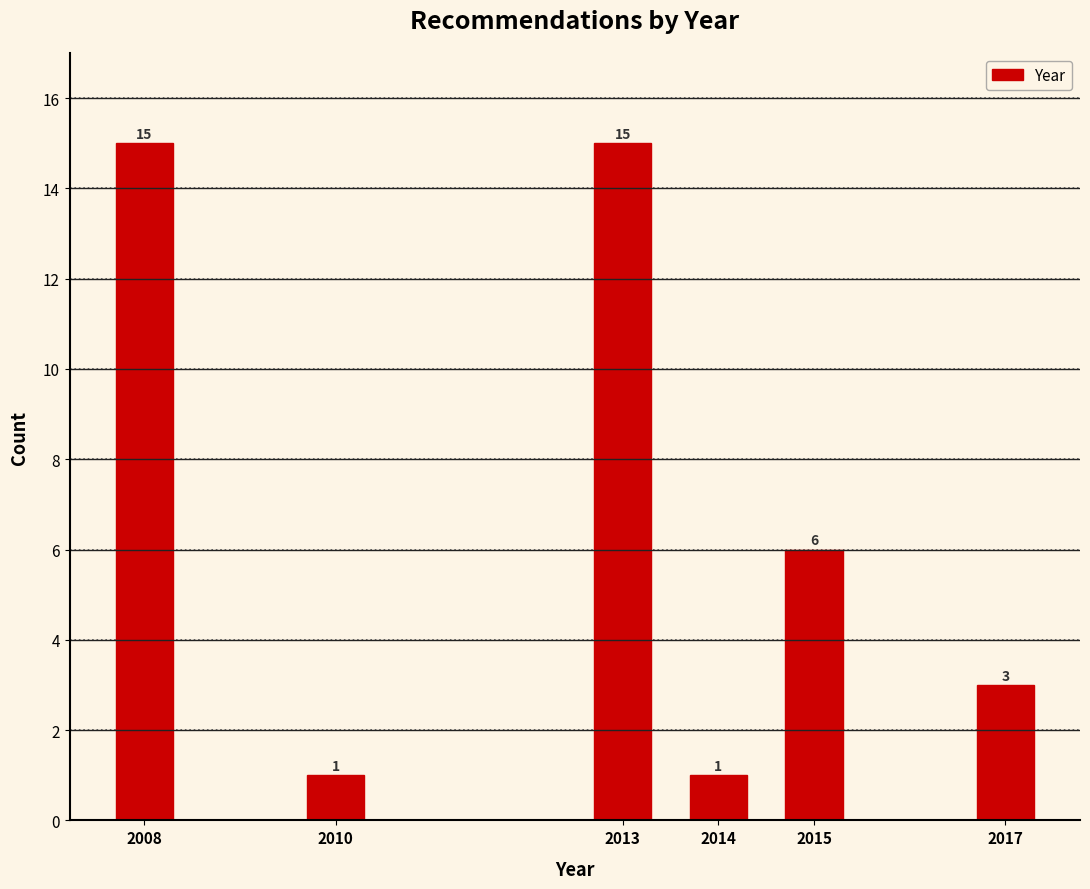

Reading right to left, what are all the values shown in this chart?

3	6	1	15	1	15